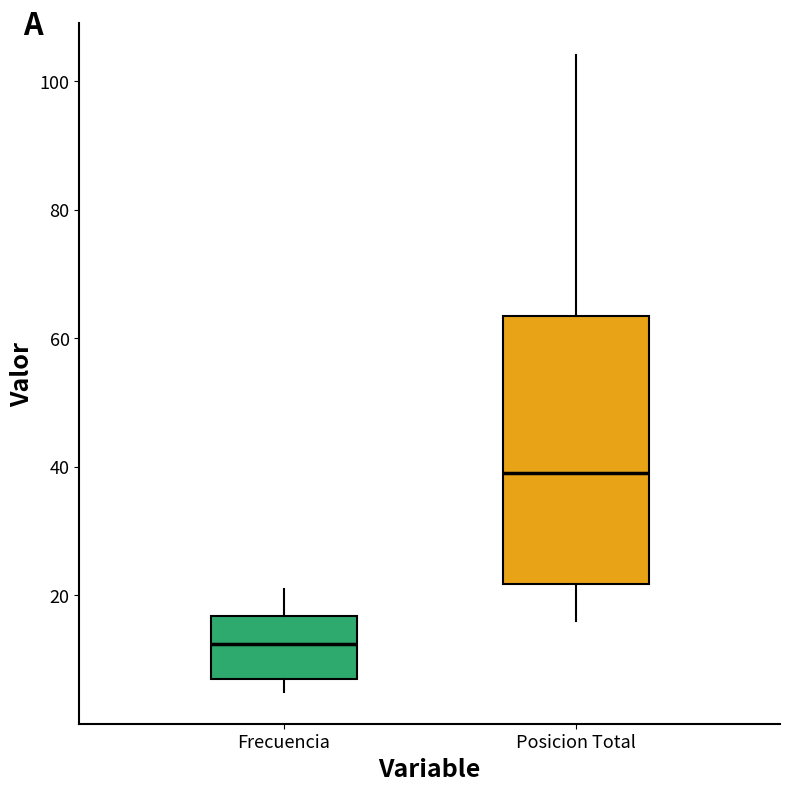

Reading left to right, read every box against the y-axis: the position of its median line, the range the box covers, and the ends of its whiskers. The values are not printed on the chart, so give them approximately, as read against the axis.

Frecuencia: median 12, box 8 to 16, whiskers 6 to 22
Posicion Total: median 40, box 22 to 64, whiskers 16 to 104